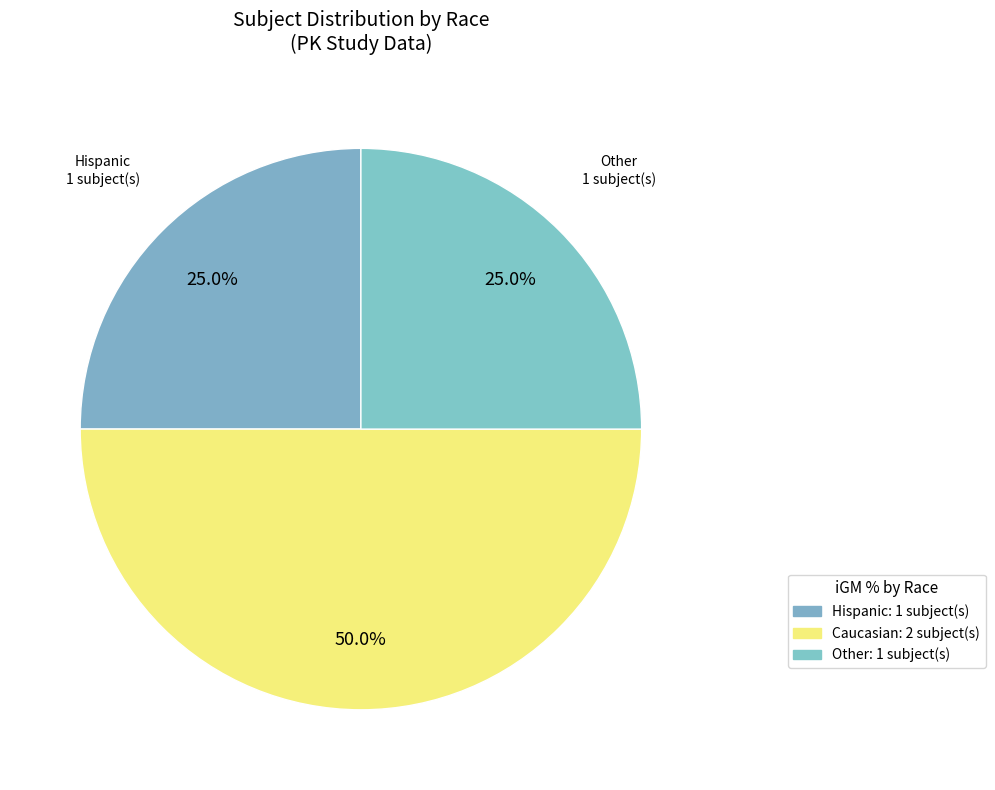

What is the ratio of the value at Hispanic to the value at Caucasian?

0.5